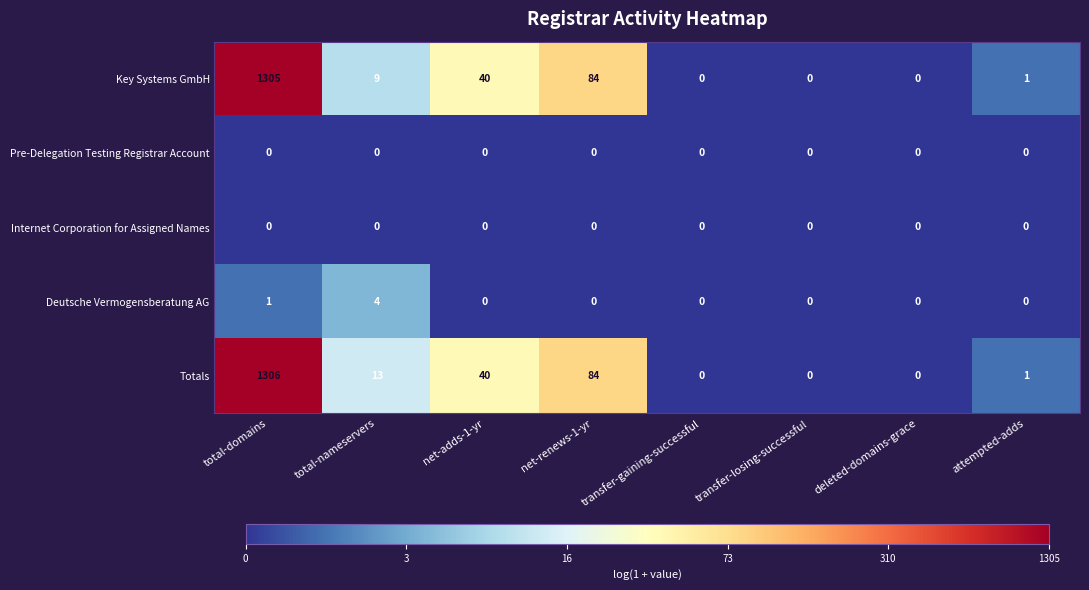

Which series has the largest range (max minus min)?

Totals